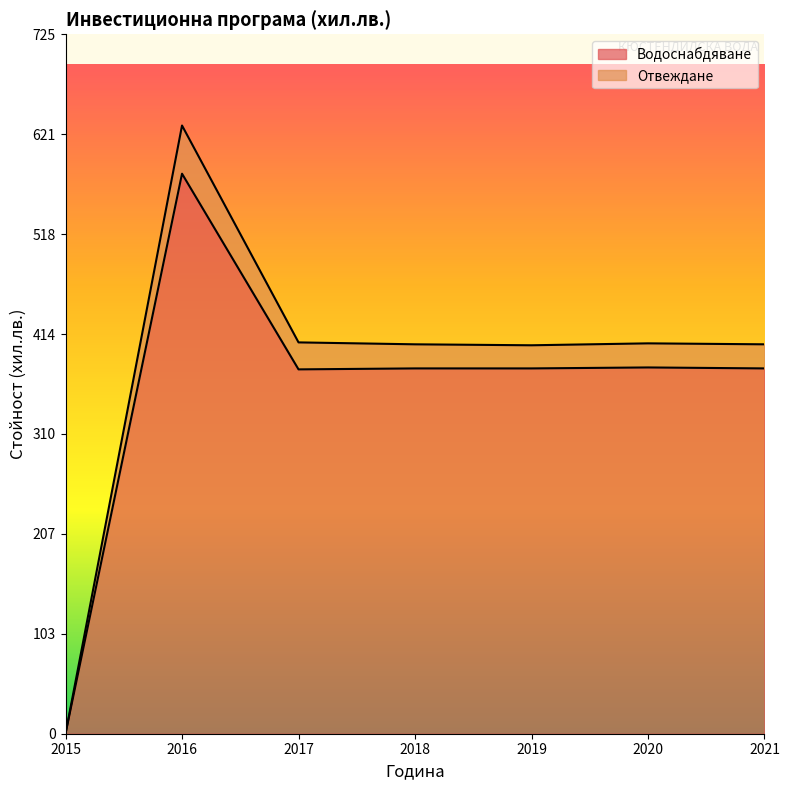

True or false: the data shows 104 at 2018.

False